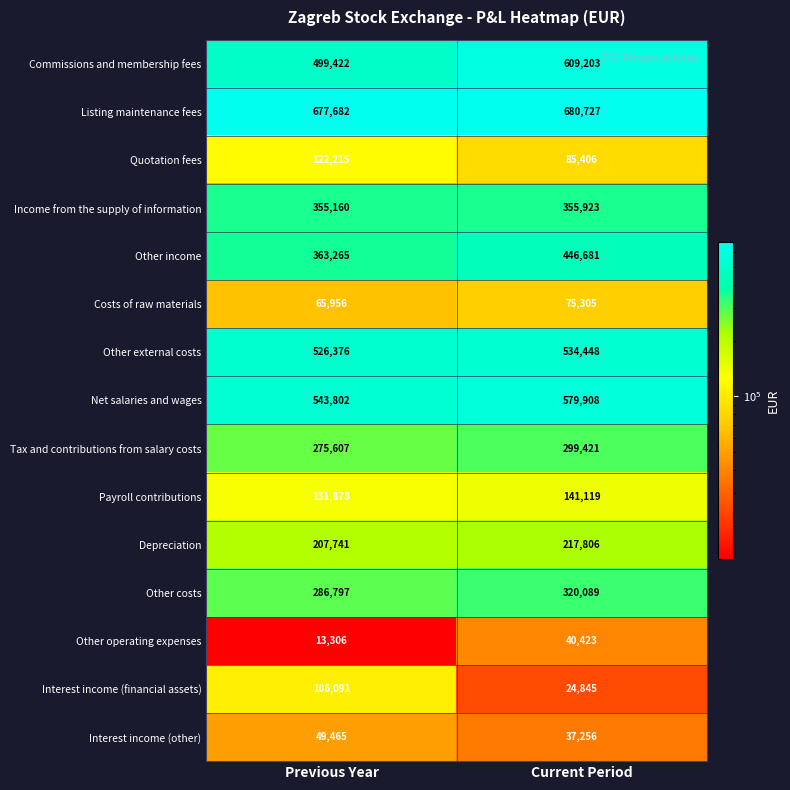

Which series has the widest spread of values?

Commissions and membership fees